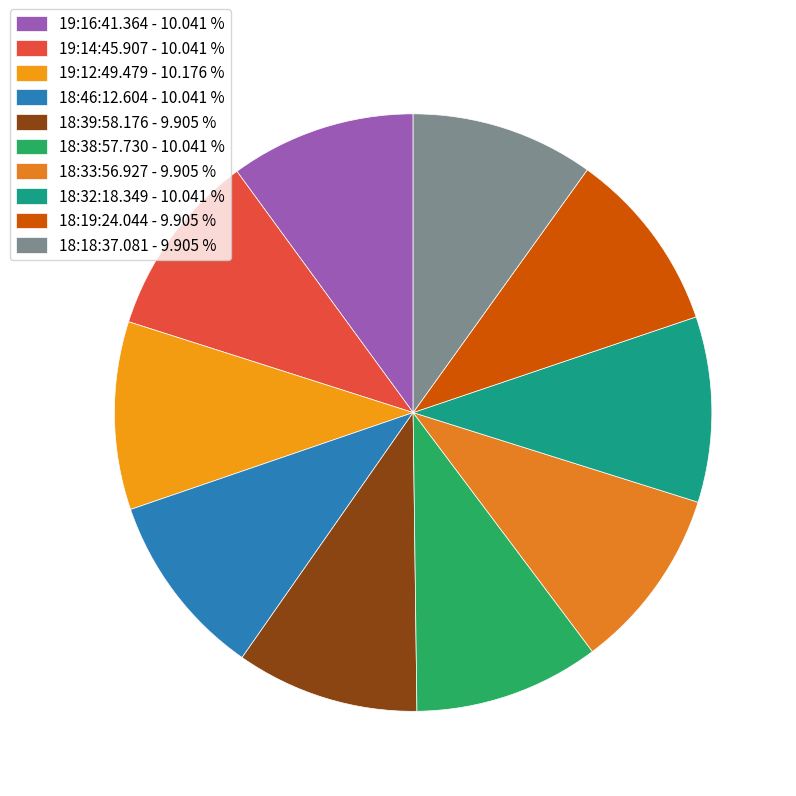

How many slices are in this pie chart?

10